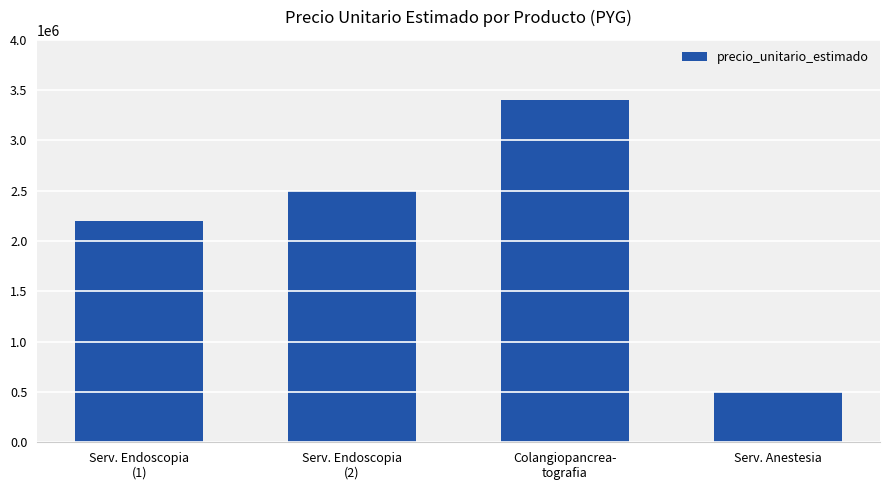

Count the number of categories in the chart.

4